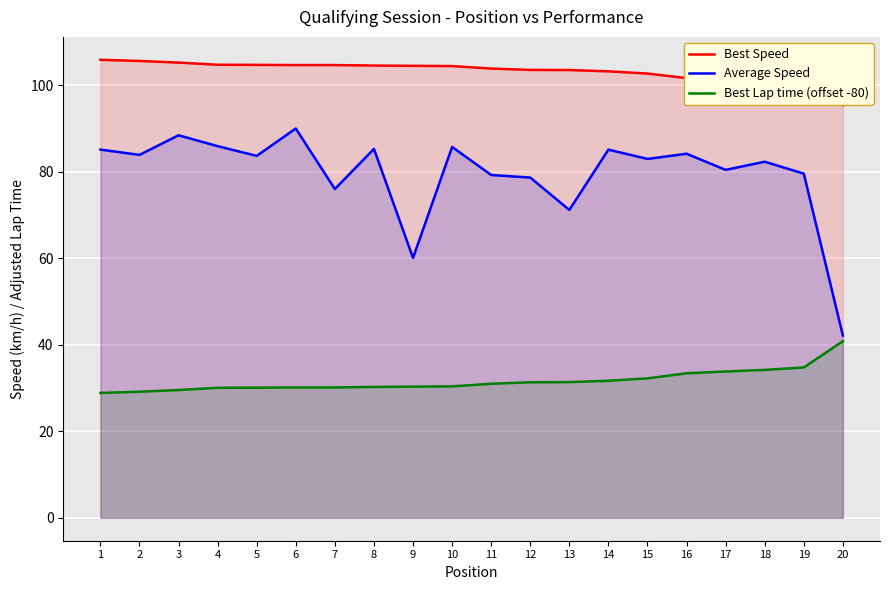

True or false: Best Speed and Average Speed intersect in this chart.

False